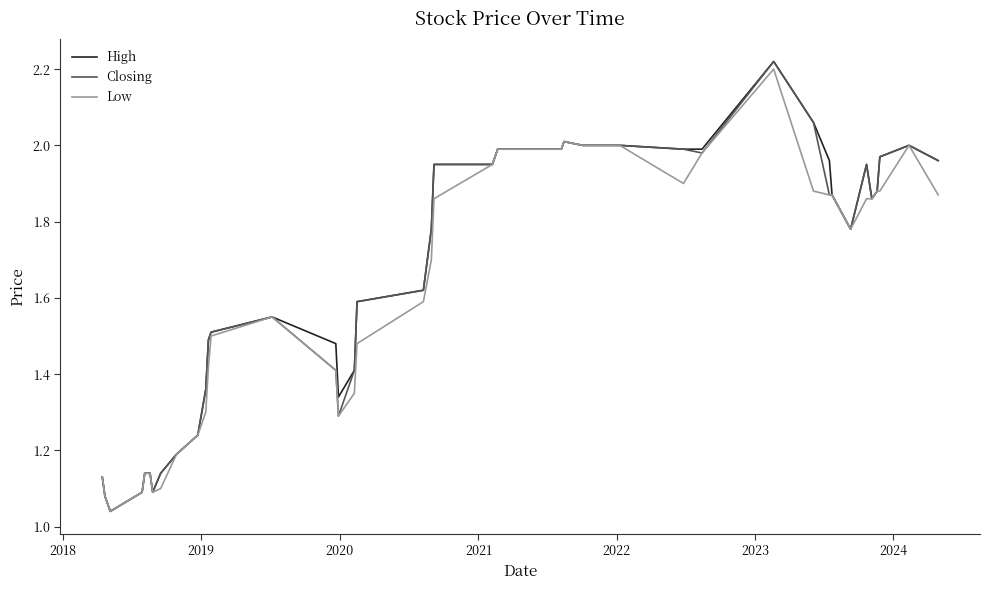

What are all the series names shown in the legend?

High, Closing, Low